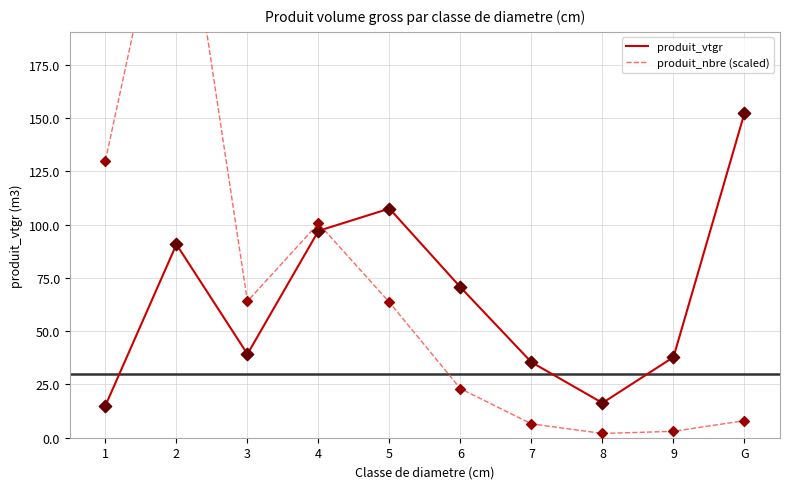

At which category is the sum across all series the highest?

2